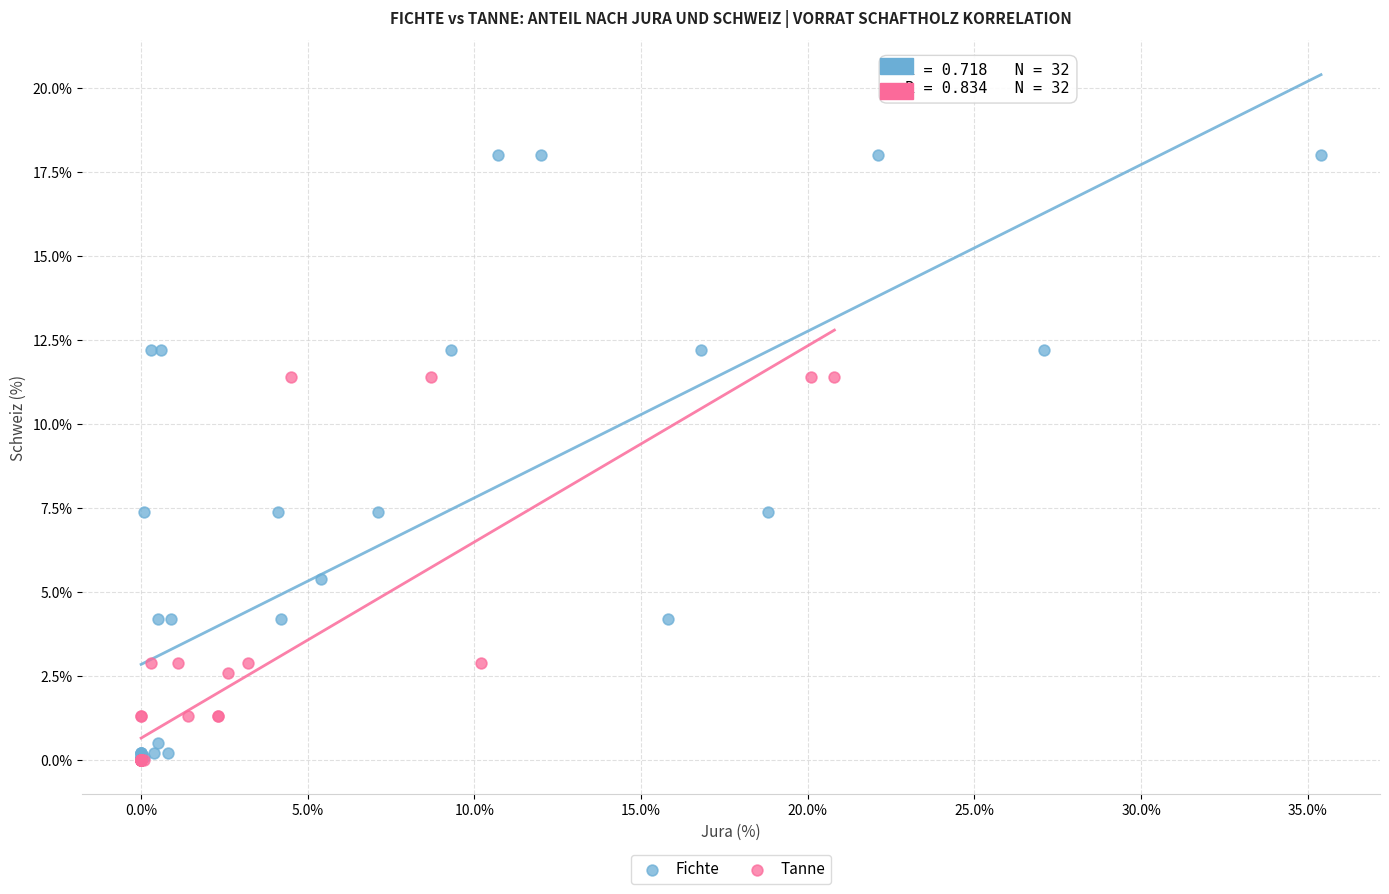

Which series has the widest spread of Y values?

Fichte